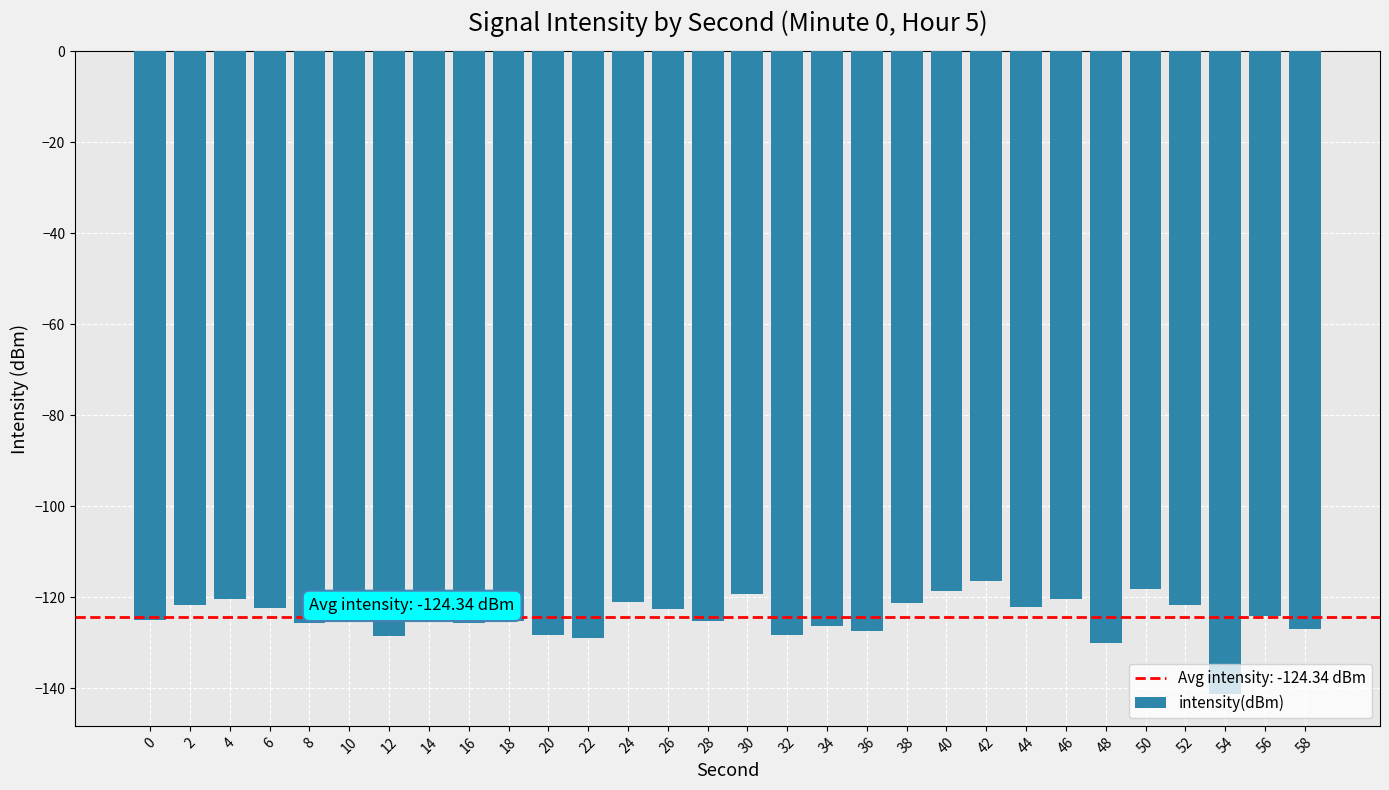

The chart shows a value of -38.9 at 2. True or false?

False